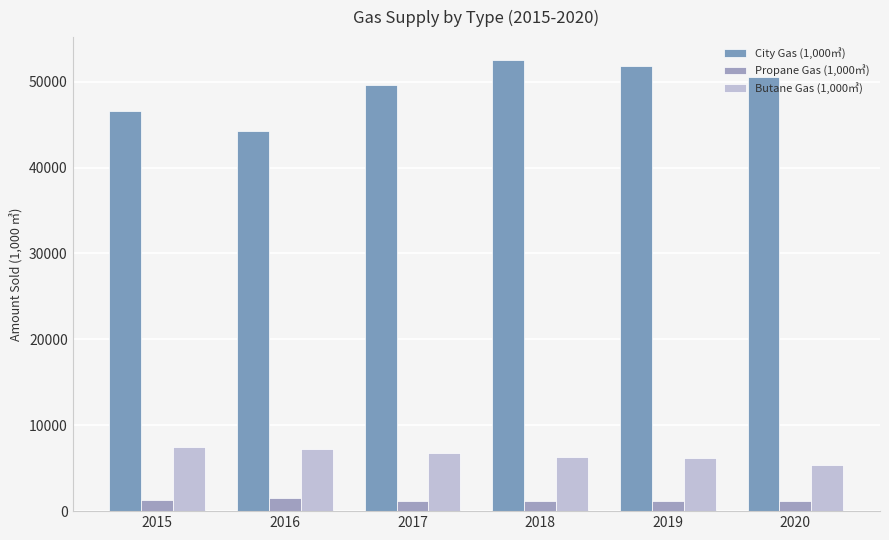

Does the chart contain any negative values?

No